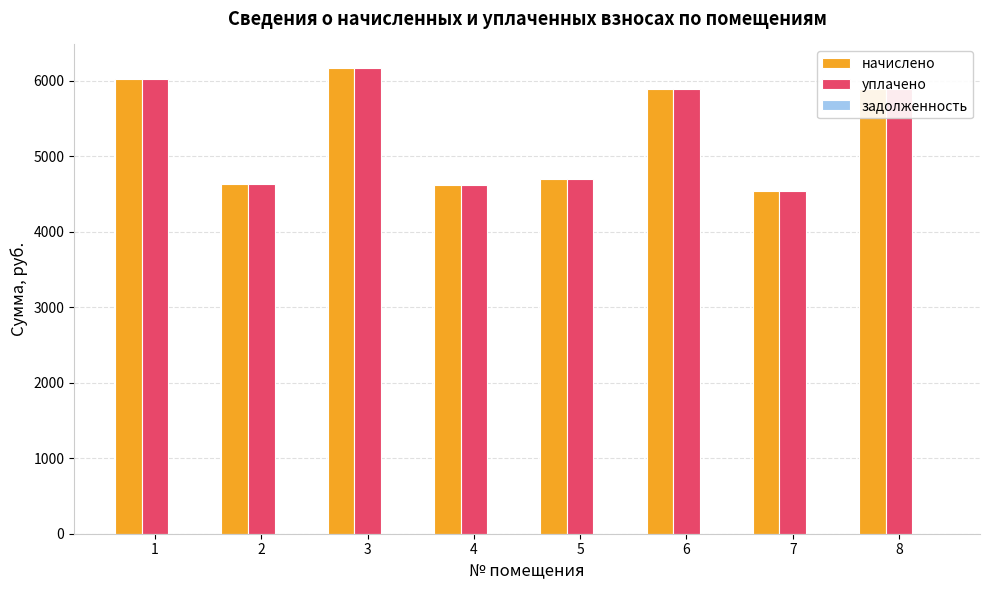

What is the total value across all series at 2?

9265.3